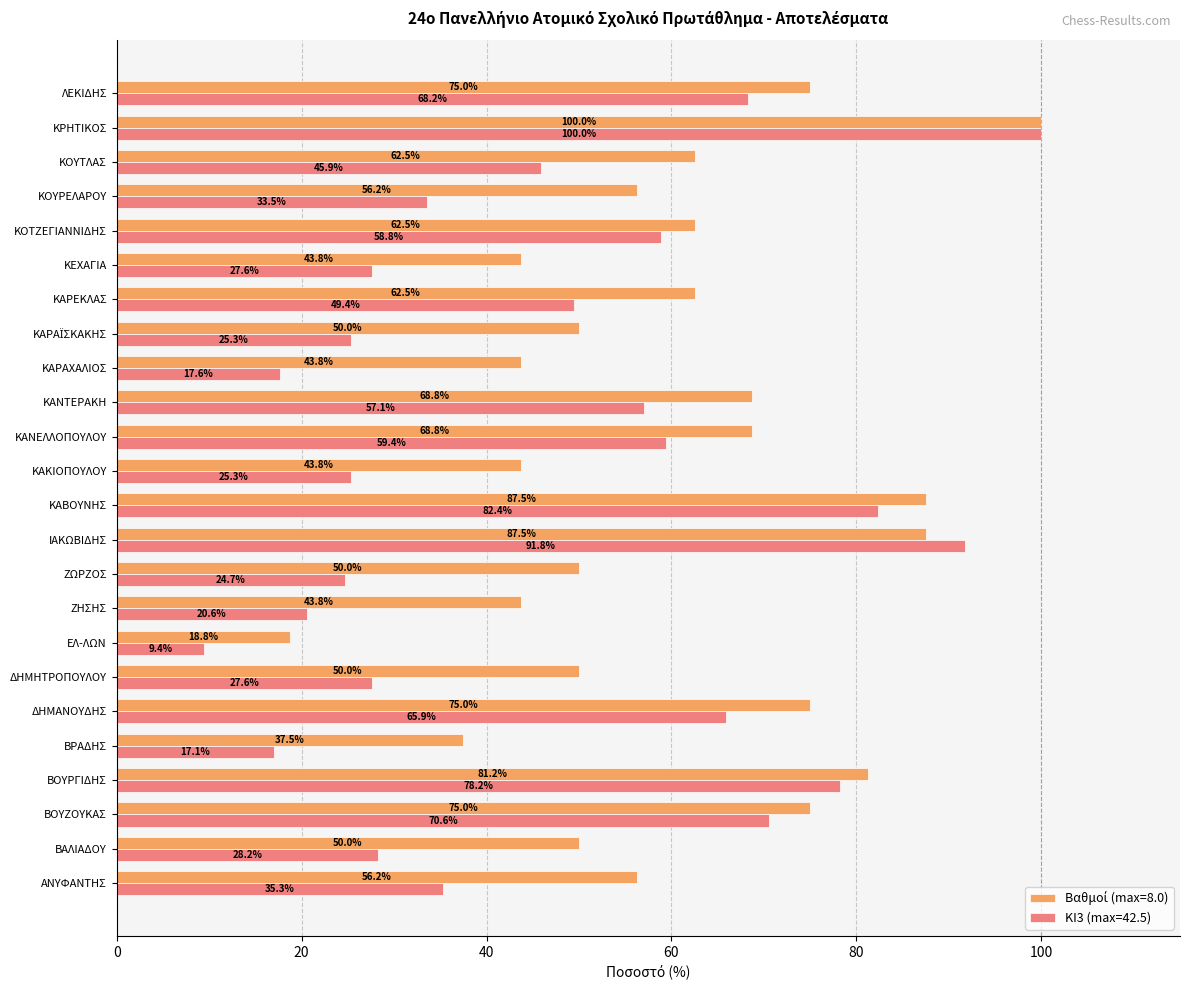

What is the difference between the second highest and second lowest values in the ΚΙ3 (max=42.5) series?

74.7